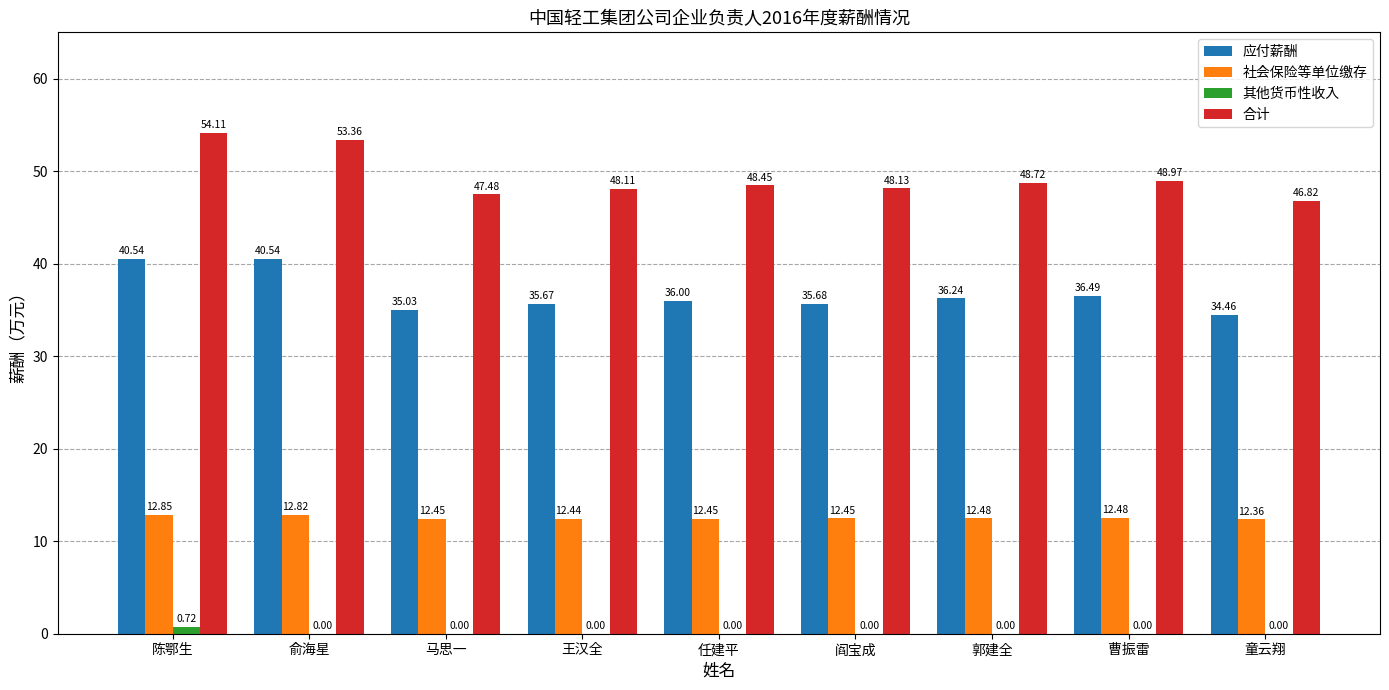

What is the total value across all series at 王汉全?

96.2